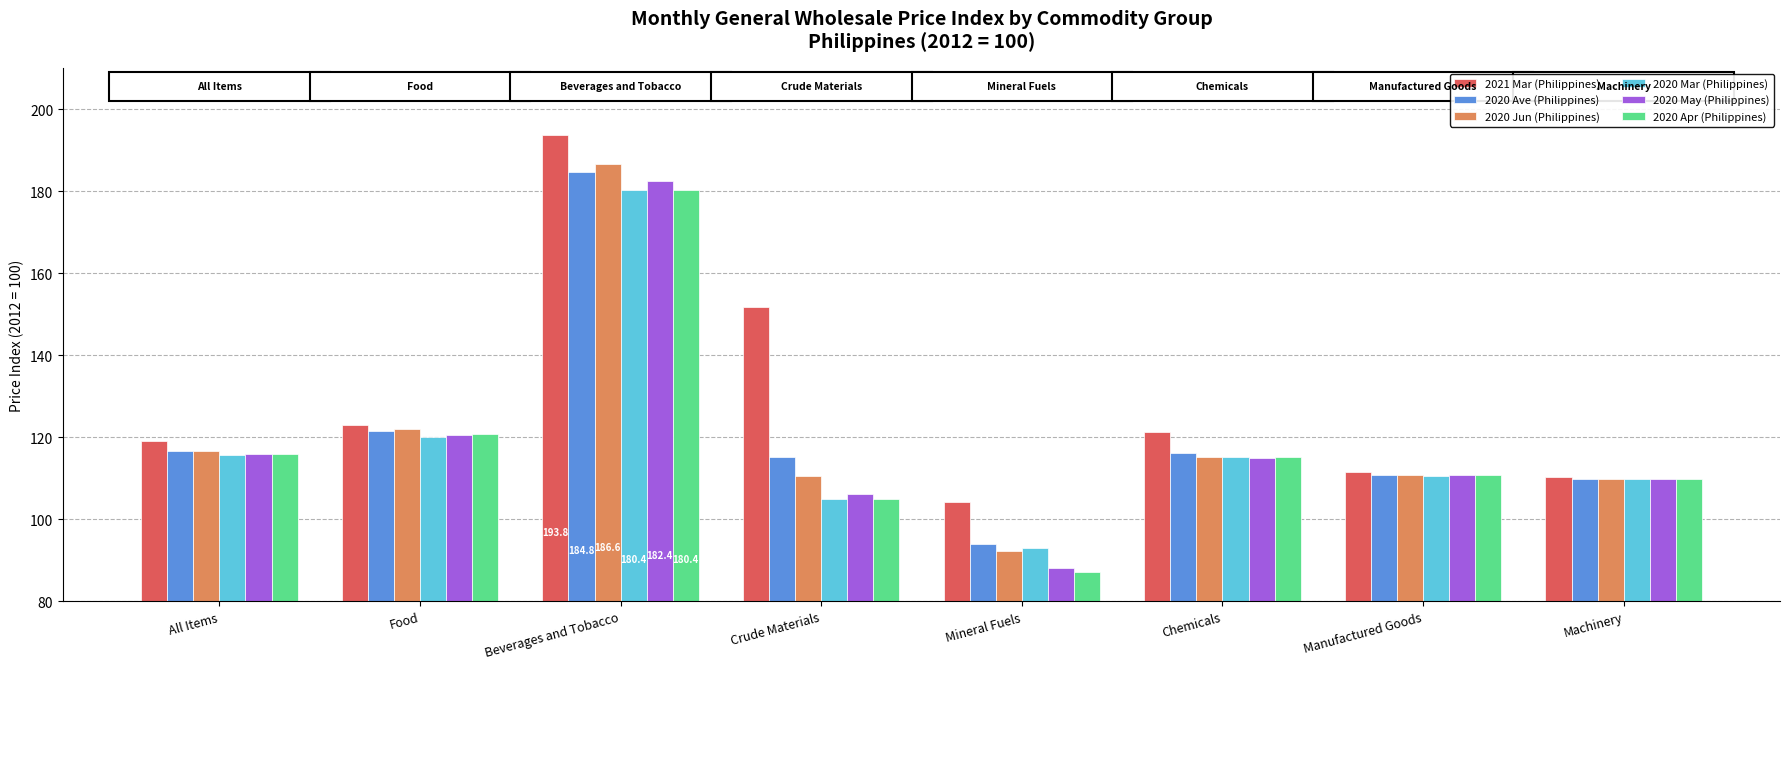

Does the chart contain any negative values?

No